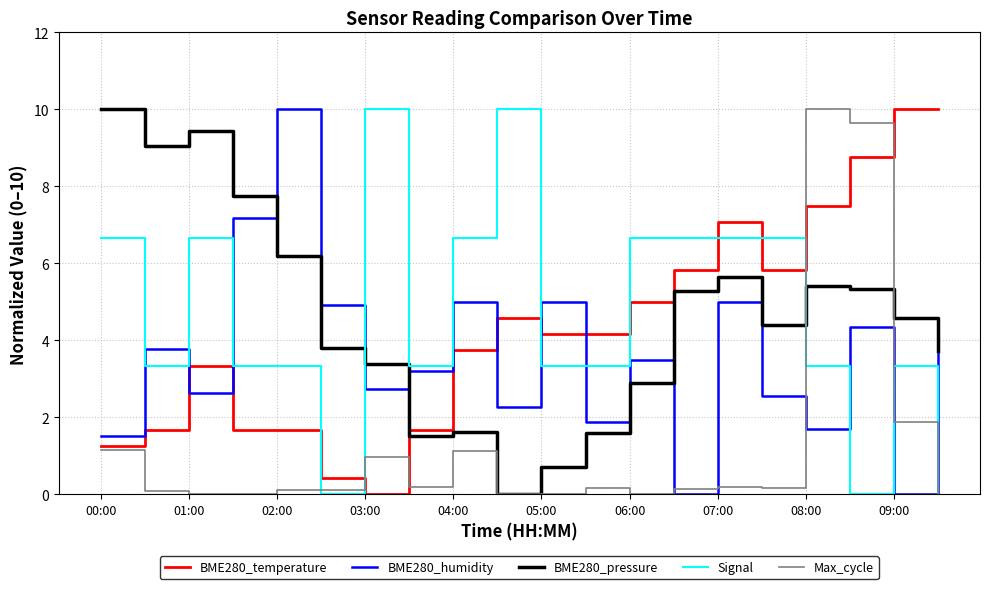

Which series ends up on top after the final intersection of BME280_humidity and BME280_temperature?

BME280_temperature